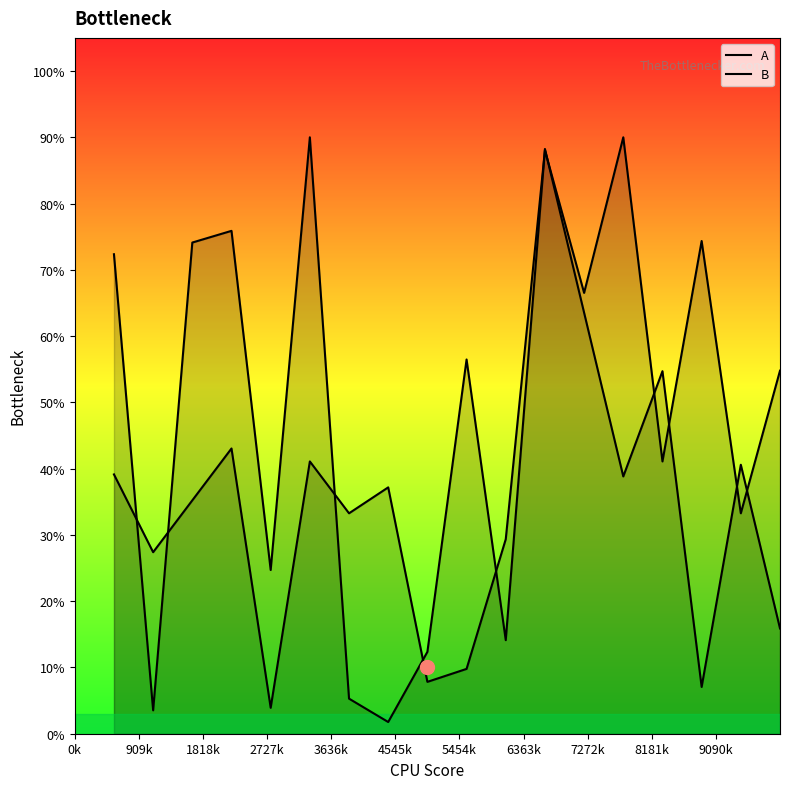

Which series has the largest range (max minus min)?

B